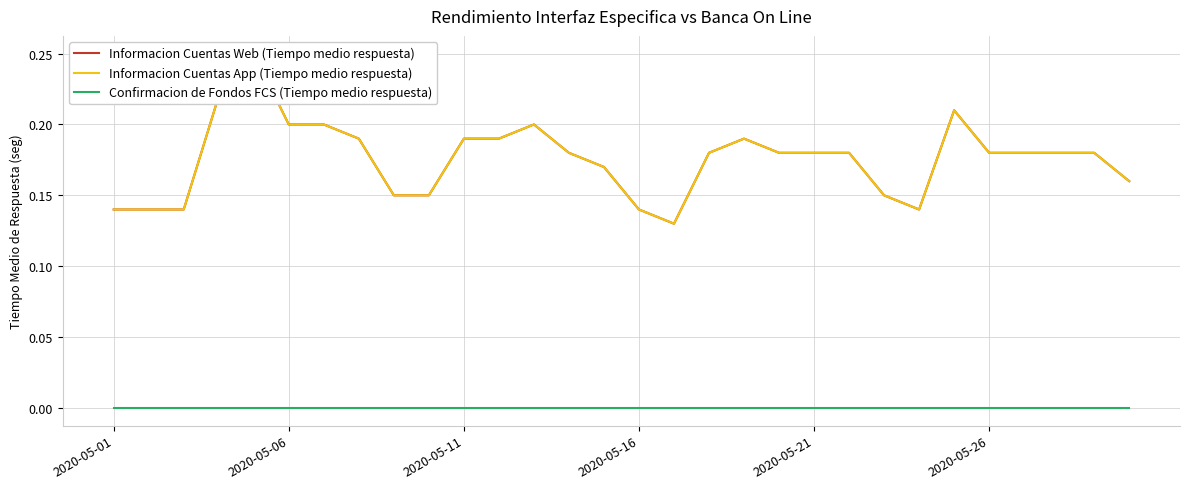

True or false: Confirmacion de Fondos FCS (Tiempo medio respuesta) and Informacion Cuentas Web (Tiempo medio respuesta) cross at least once.

False